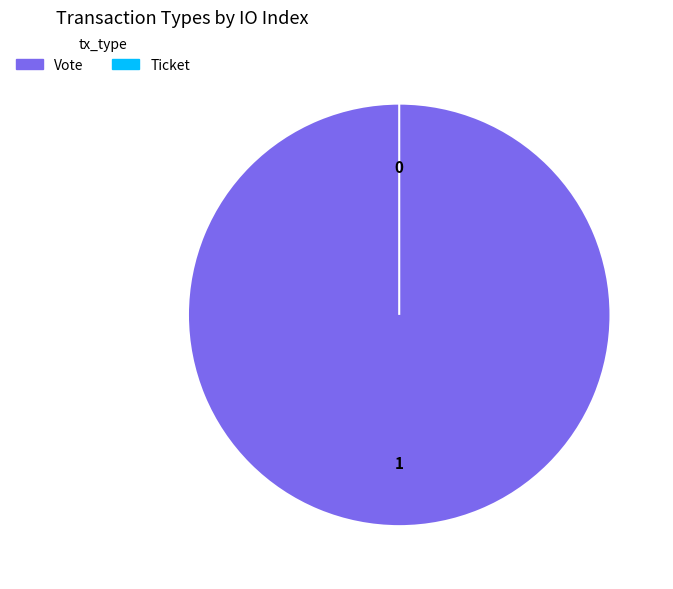

How many slices are in this pie chart?

2